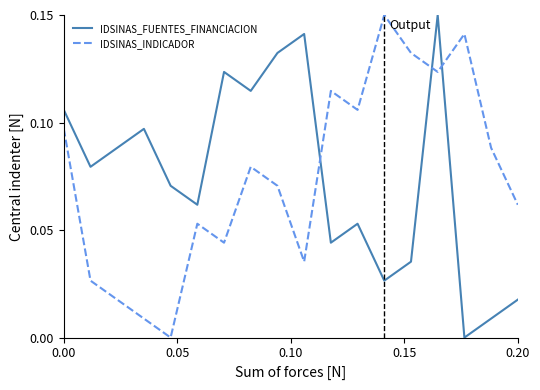

How many intersections are there between IDSINAS_INDICADOR and IDSINAS_FUENTES_FINANCIACION?

3